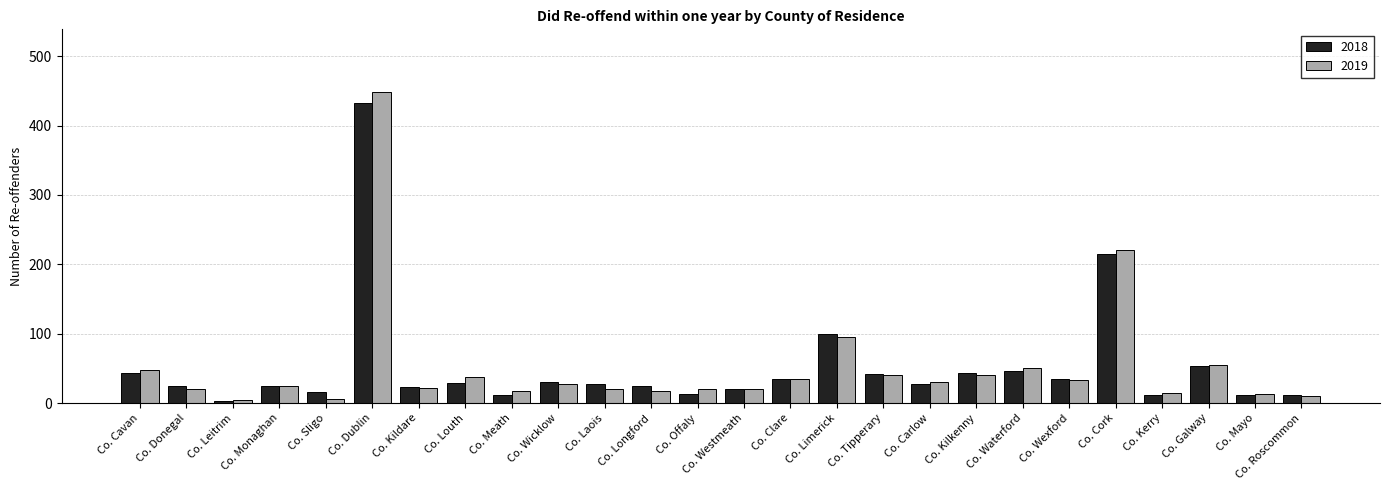

Is the value of 2018 at Co. Cavan greater than the value of 2019 at Co. Louth?

Yes